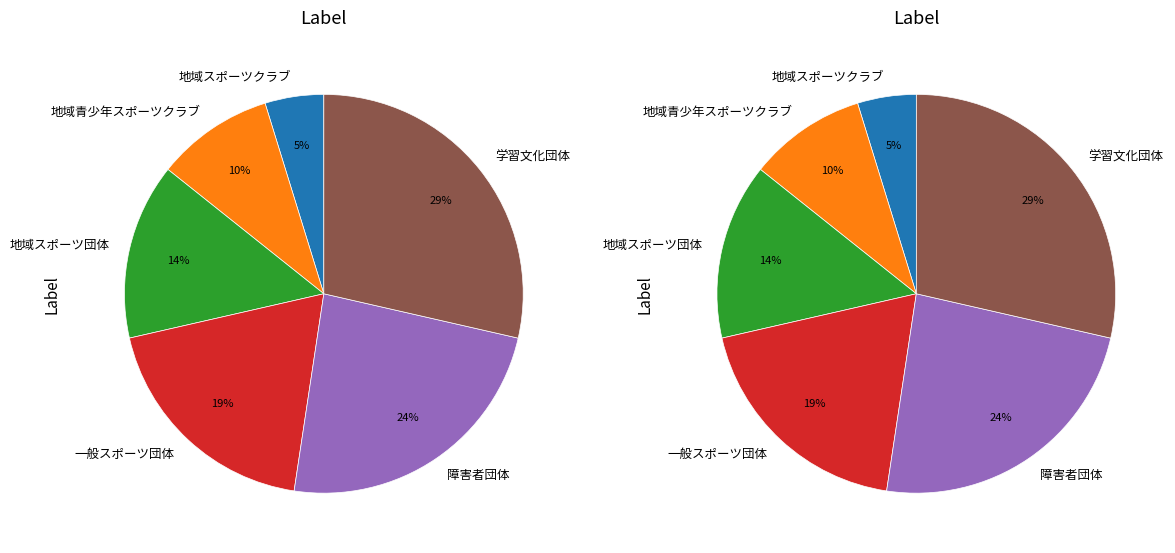

How many slices are in this pie chart?

6